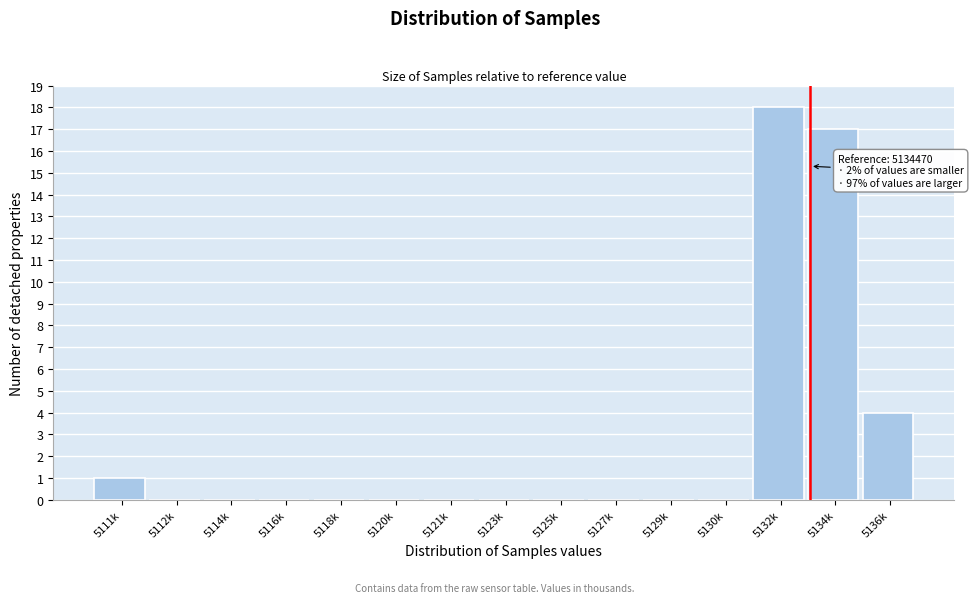

Reading right to left, transcribe all the data shown in this chart.

5136k=4	5134k=17	5132k=18	5130k=0	5129k=0	5127k=0	5125k=0	5123k=0	5121k=0	5120k=0	5118k=0	5116k=0	5114k=0	5112k=0	5111k=1